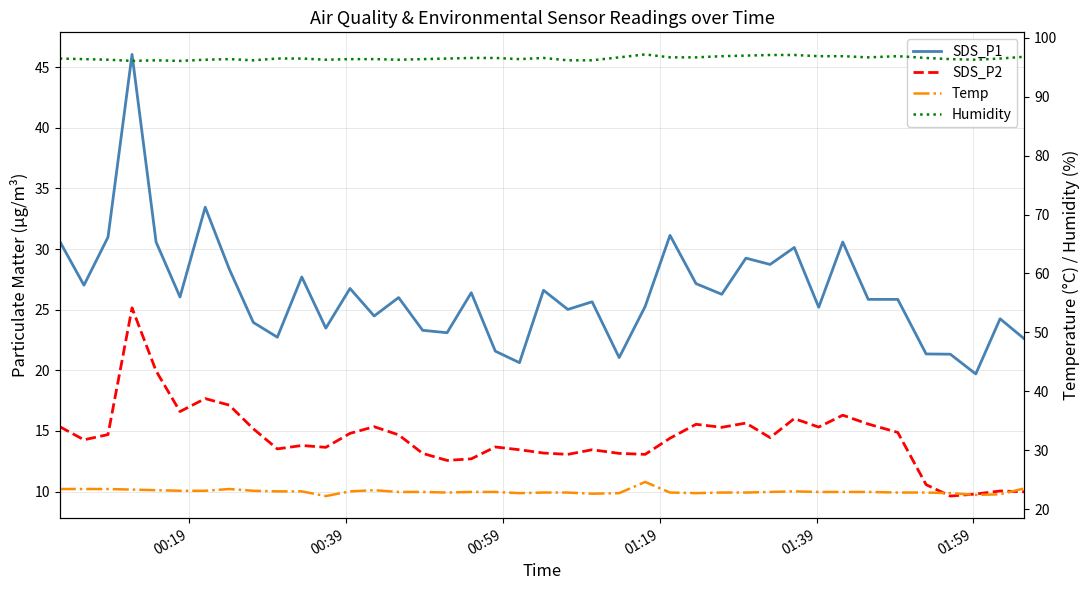

How many values in the SDS_P1 series are below 26?

20